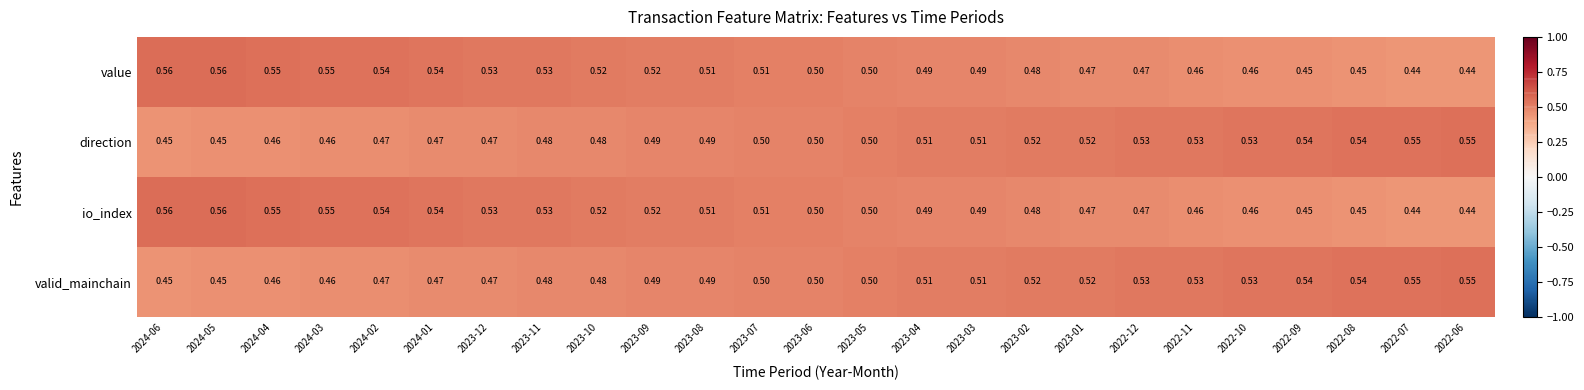

Reading left to right, list all the values displayed in this chart.

value: 2024-06=0.6	2024-05=0.6	2024-04=0.6	2024-03=0.6	2024-02=0.5	2024-01=0.5	2023-12=0.5	2023-11=0.5	2023-10=0.5	2023-09=0.5	2023-08=0.5	2023-07=0.5	2023-06=0.5	2023-05=0.5	2023-04=0.5	2023-03=0.5	2023-02=0.5	2023-01=0.5	2022-12=0.5	2022-11=0.5	2022-10=0.5	2022-09=0.5	2022-08=0.5	2022-07=0.4	2022-06=0.4
direction: 2024-06=0.5	2024-05=0.5	2024-04=0.5	2024-03=0.5	2024-02=0.5	2024-01=0.5	2023-12=0.5	2023-11=0.5	2023-10=0.5	2023-09=0.5	2023-08=0.5	2023-07=0.5	2023-06=0.5	2023-05=0.5	2023-04=0.5	2023-03=0.5	2023-02=0.5	2023-01=0.5	2022-12=0.5	2022-11=0.5	2022-10=0.5	2022-09=0.5	2022-08=0.5	2022-07=0.6	2022-06=0.6
io_index: 2024-06=0.6	2024-05=0.6	2024-04=0.6	2024-03=0.6	2024-02=0.5	2024-01=0.5	2023-12=0.5	2023-11=0.5	2023-10=0.5	2023-09=0.5	2023-08=0.5	2023-07=0.5	2023-06=0.5	2023-05=0.5	2023-04=0.5	2023-03=0.5	2023-02=0.5	2023-01=0.5	2022-12=0.5	2022-11=0.5	2022-10=0.5	2022-09=0.5	2022-08=0.5	2022-07=0.4	2022-06=0.4
valid_mainchain: 2024-06=0.5	2024-05=0.5	2024-04=0.5	2024-03=0.5	2024-02=0.5	2024-01=0.5	2023-12=0.5	2023-11=0.5	2023-10=0.5	2023-09=0.5	2023-08=0.5	2023-07=0.5	2023-06=0.5	2023-05=0.5	2023-04=0.5	2023-03=0.5	2023-02=0.5	2023-01=0.5	2022-12=0.5	2022-11=0.5	2022-10=0.5	2022-09=0.5	2022-08=0.5	2022-07=0.6	2022-06=0.6